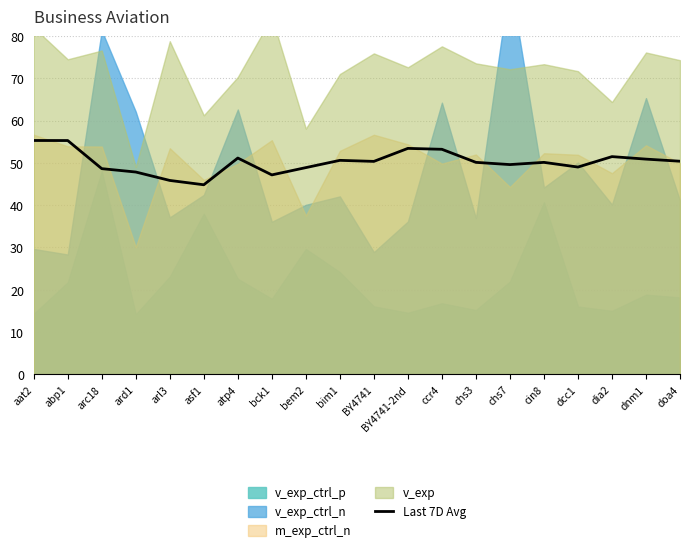

How many data points are above 50?

12